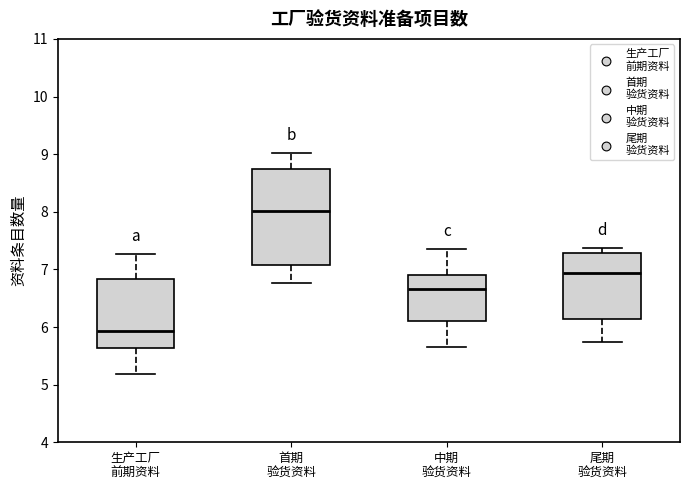

Reading left to right, transcribe this box plot: for each box, give where its median line is, the range the box spans, and where its two whiskers end, as read against the y-axis. The values are not printed on the chart, so give them approximately, as read against the axis.

生产工厂 前期资料: median 5.9, box 5.6 to 6.8, whiskers 5.2 to 7.3
首期 验货资料: median 8.0, box 7.1 to 8.7, whiskers 6.8 to 9.0
中期 验货资料: median 6.7, box 6.1 to 6.9, whiskers 5.7 to 7.4
尾期 验货资料: median 6.9, box 6.1 to 7.3, whiskers 5.7 to 7.4